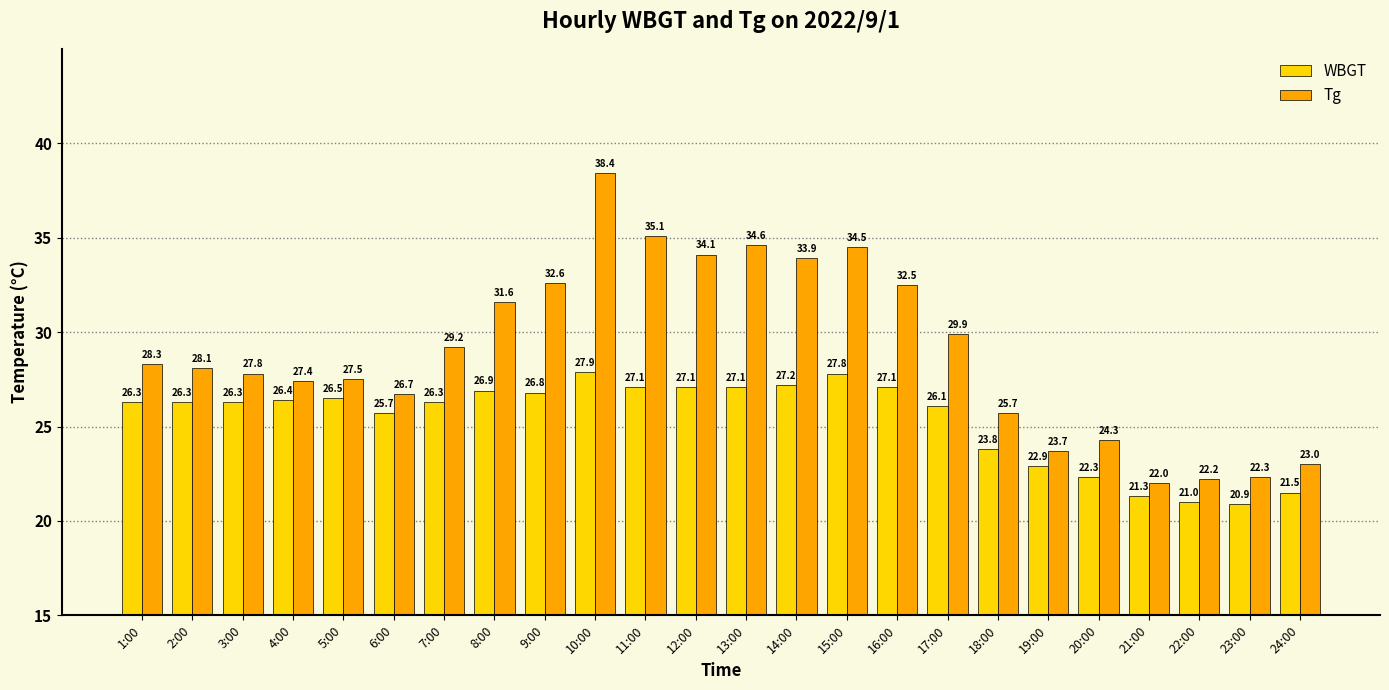

Where is WBGT nearest to the value 24?

18:00